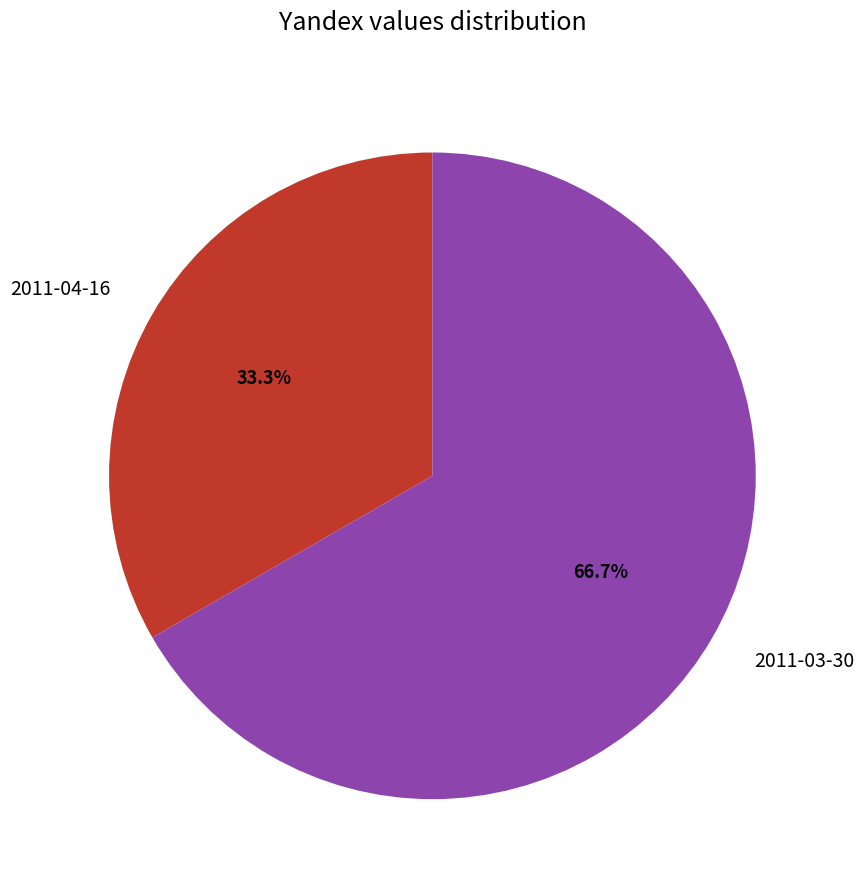

Approximately how many times larger is the value at 2011-03-30 compared to 2011-04-16?

2.0